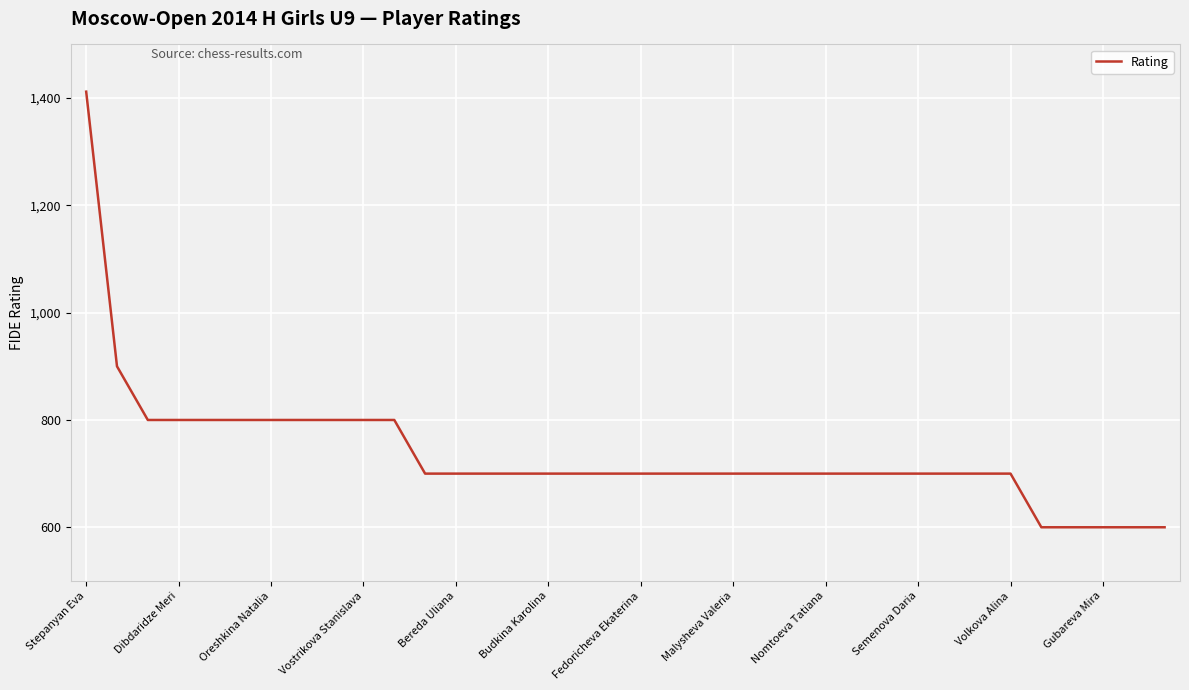

What is the difference between the maximum and minimum values?

812